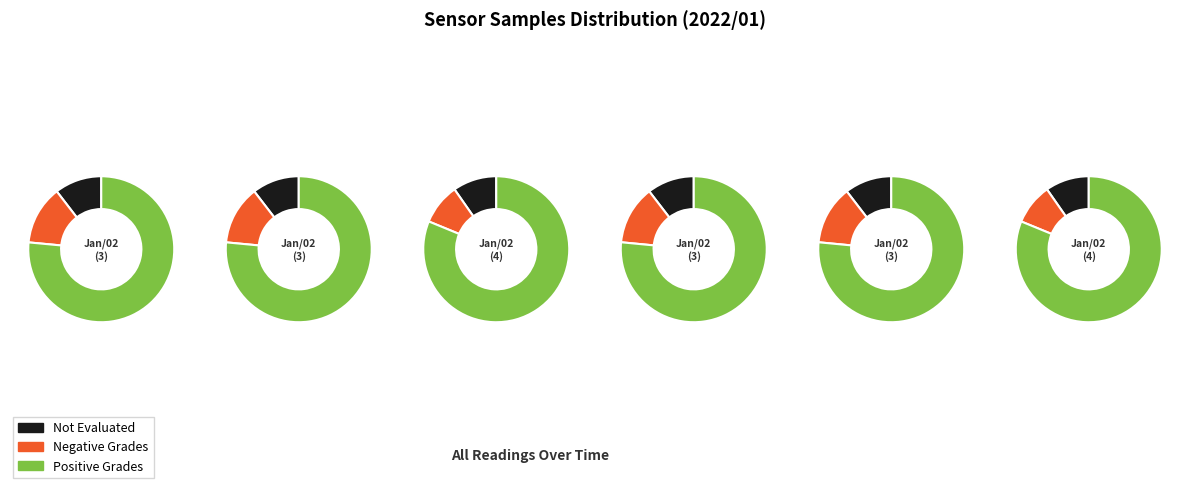

To the nearest percent, what percentage of the pie is 28?

5%